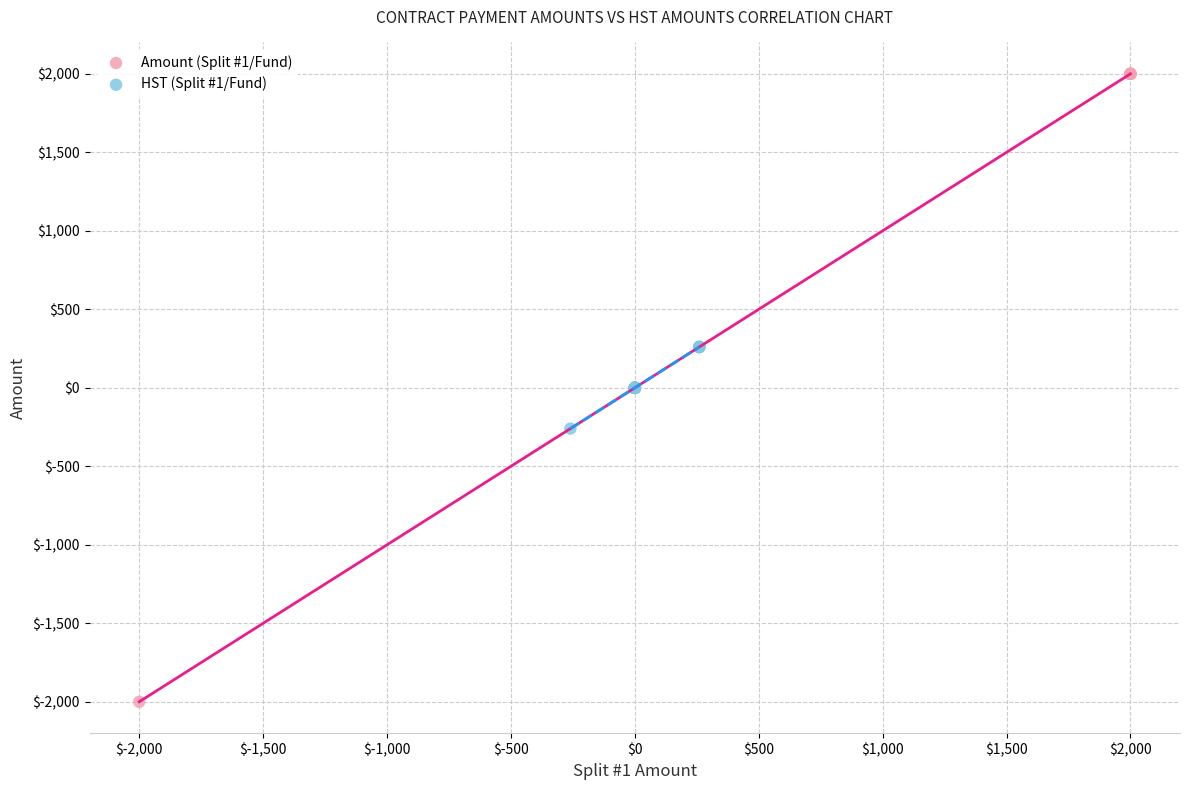

Which series contains the highest Y value?

Amount (Split #1/Fund)